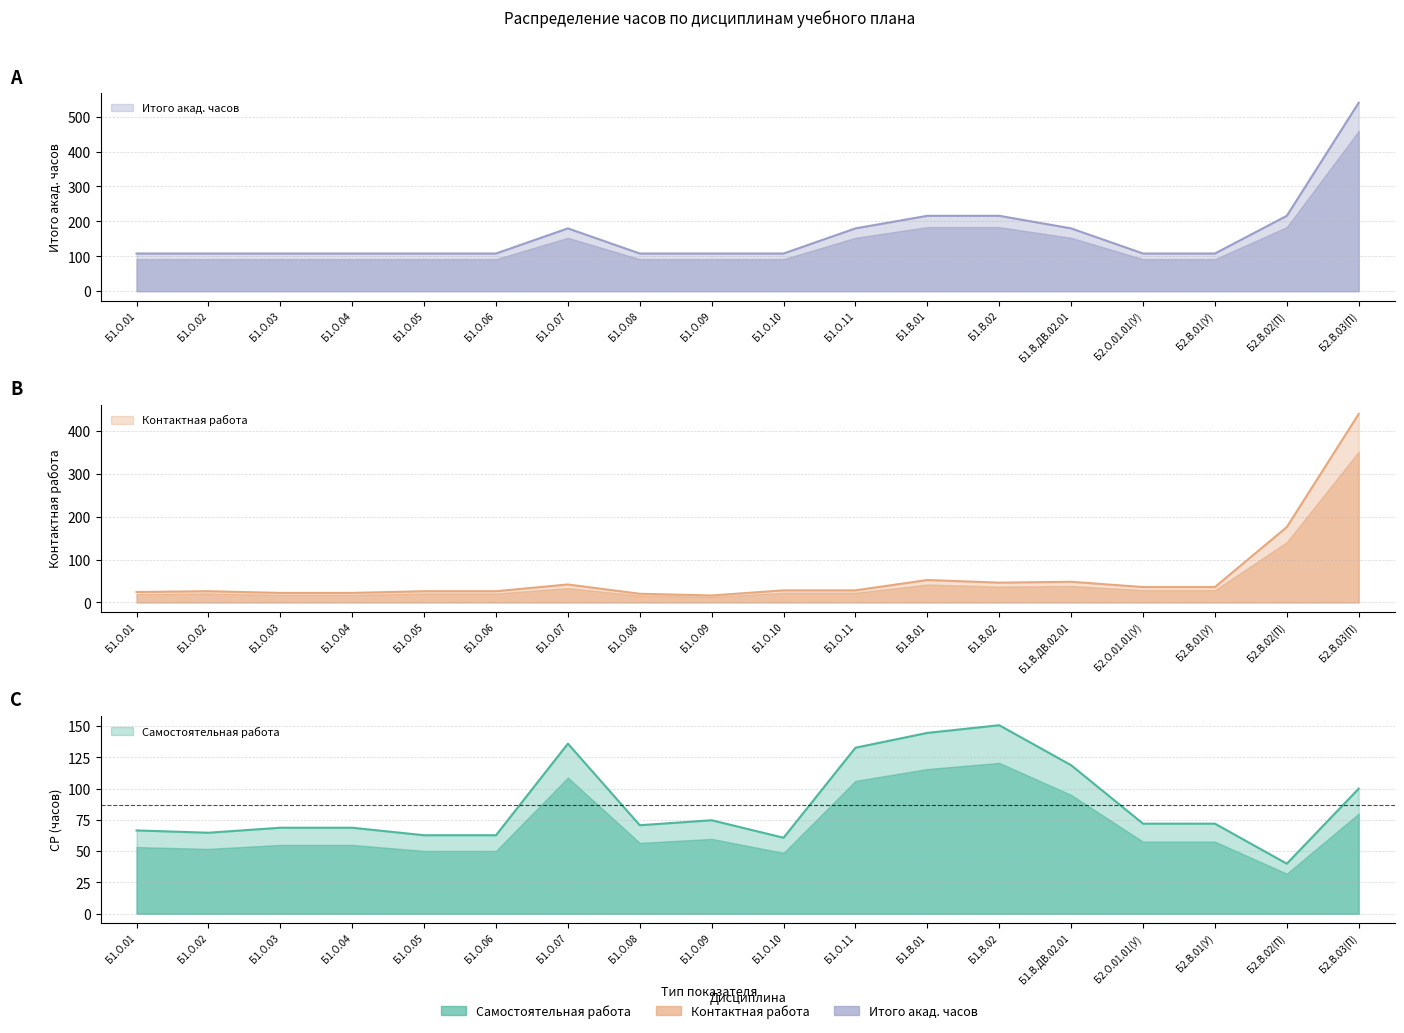

What is the label of the 14th point from the right?

Б1.О.05